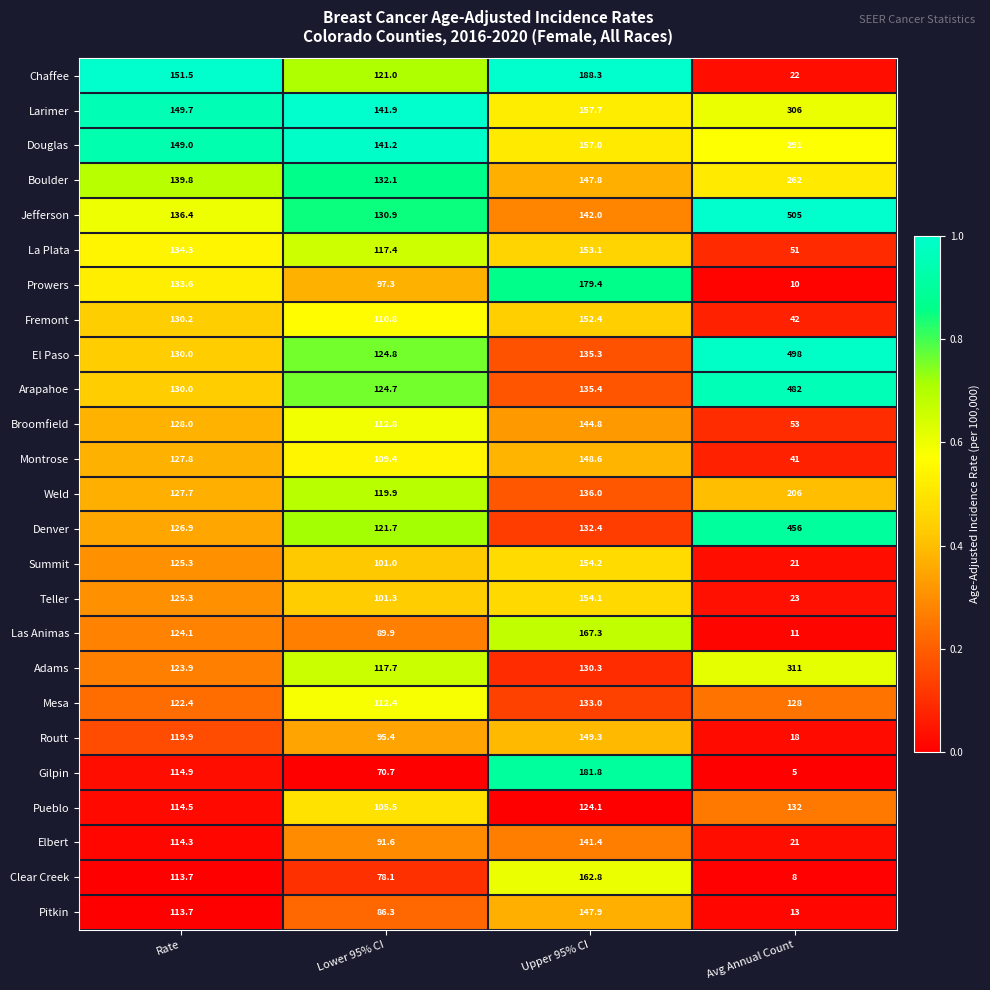

The value of Broomfield at Lower 95% CI is 112.8. True or false?

True